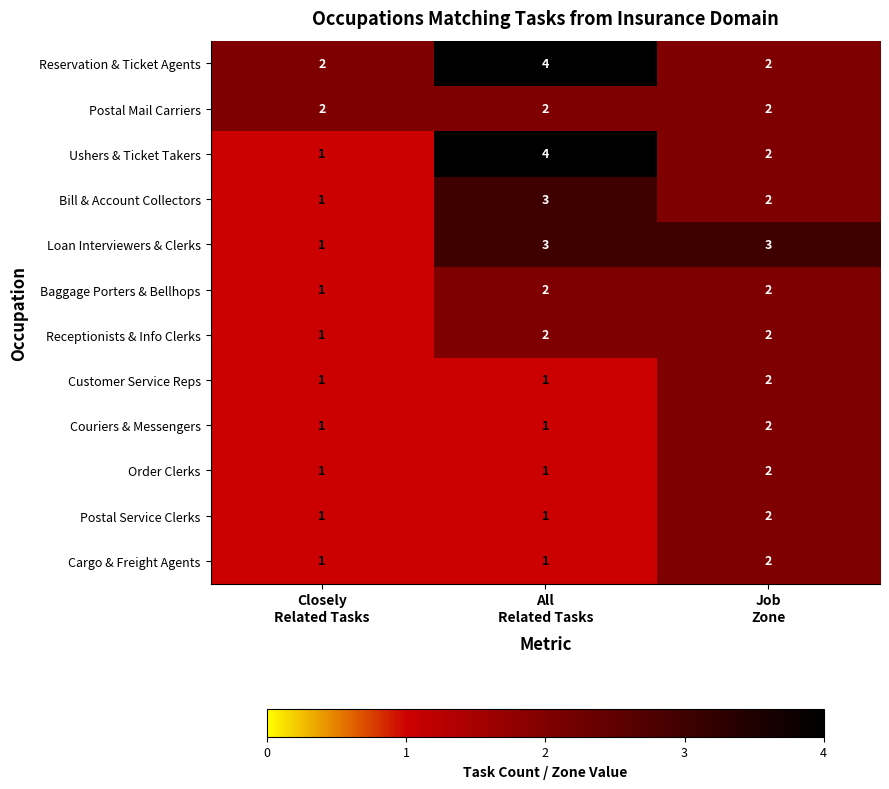

What is the total value across all series at All
Related Tasks?

25